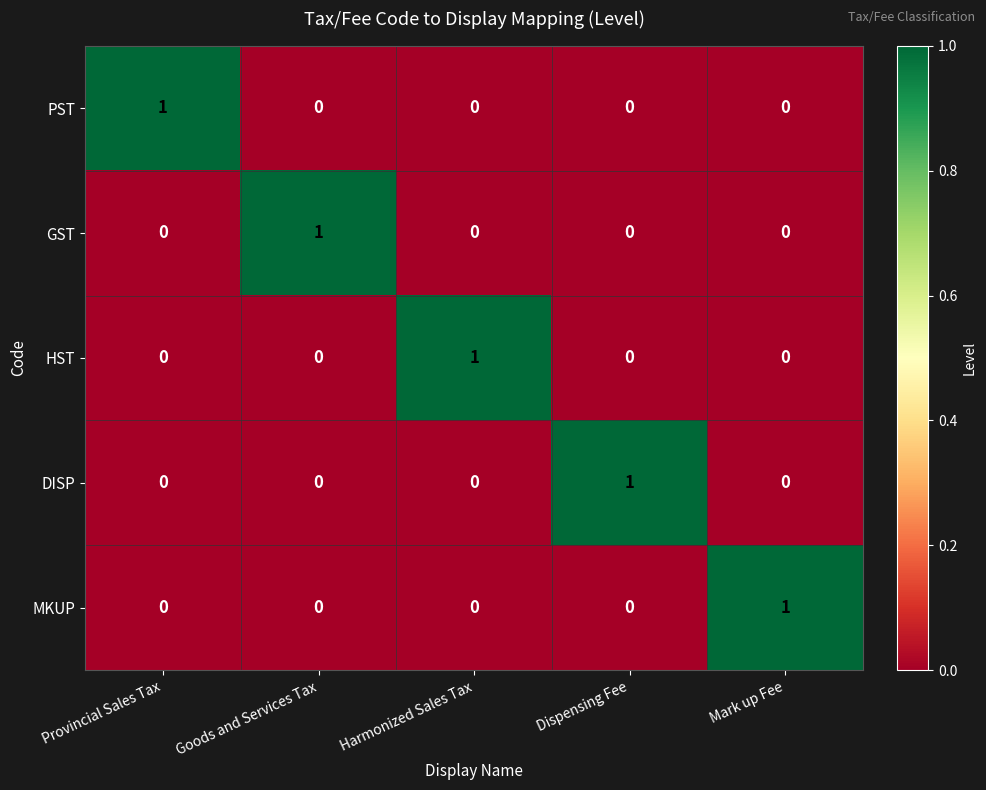

At how many categories does at least one series exceed 0?

5